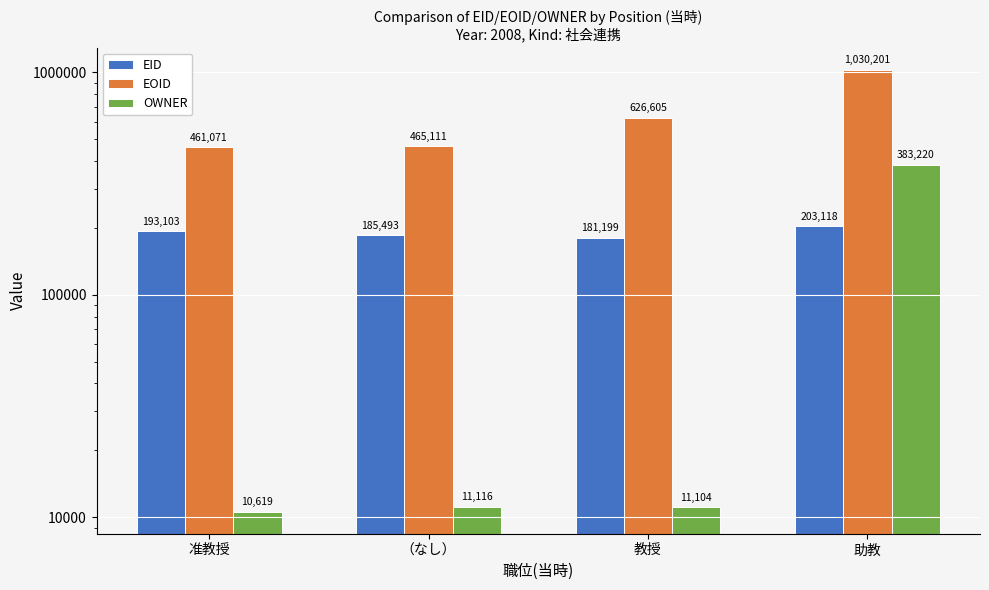

At which label does OWNER first exceed 11116?

助教